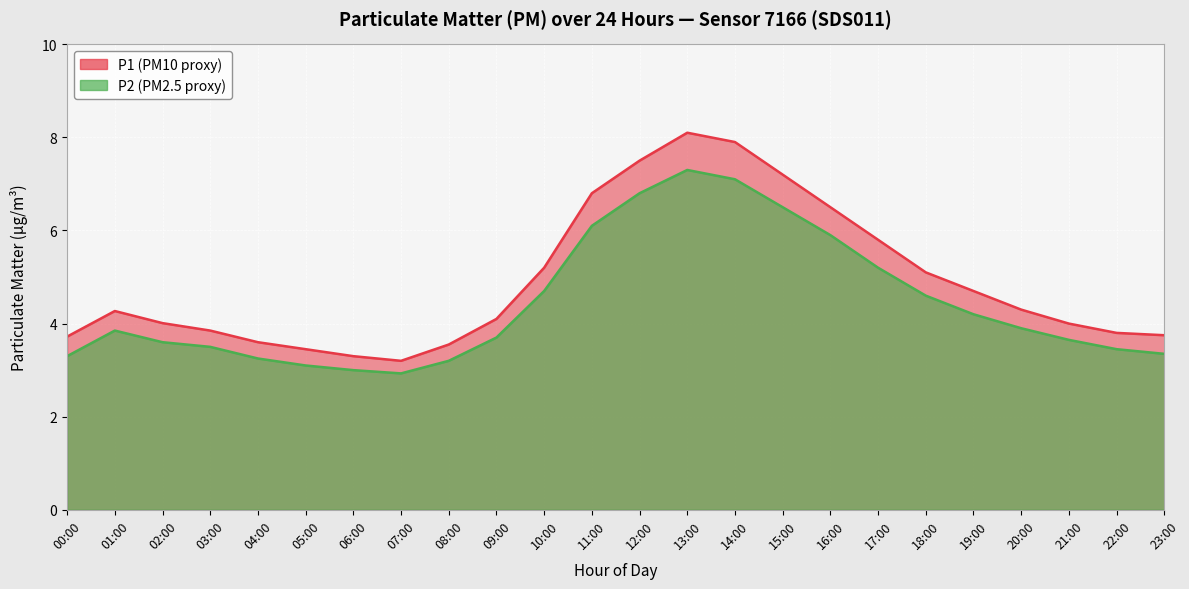

Does the chart display data point markers on the line(s)?

No